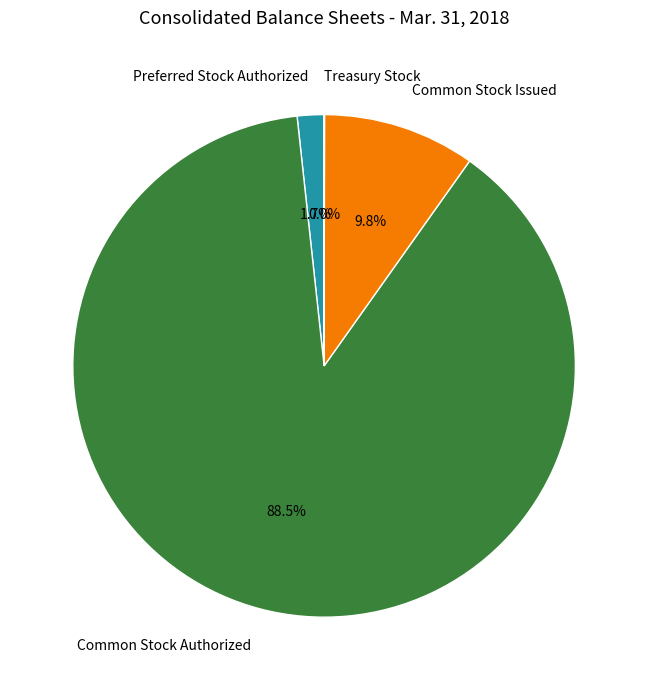

Combined, what portion of the pie is Preferred Stock Authorized and Common Stock Issued?

11.5%